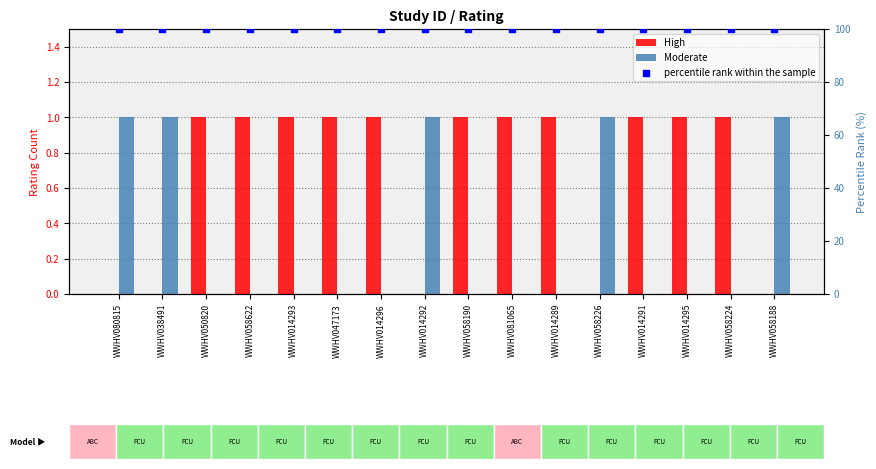

Which series has the largest total across all categories?

percentile rank within the sample